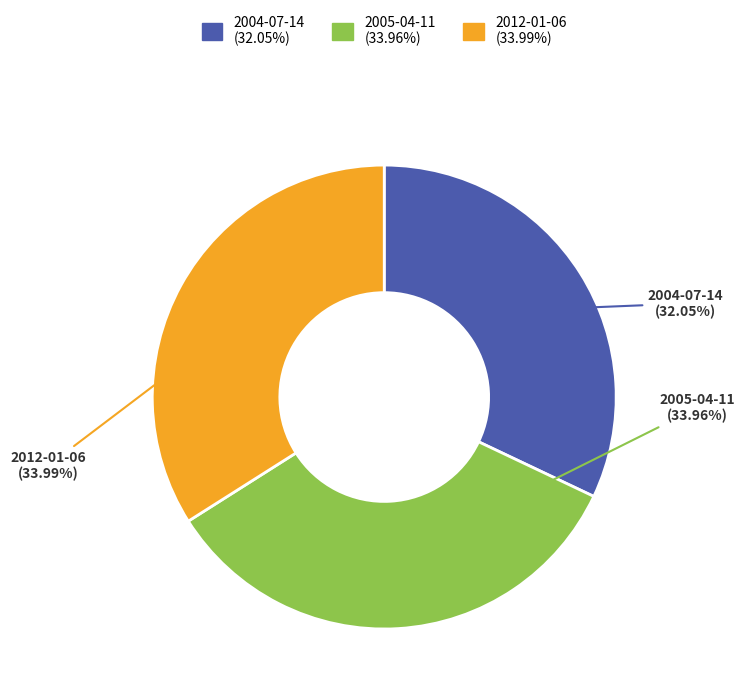

To the nearest percent, what is the difference between the largest and smallest slice percentages?

2%